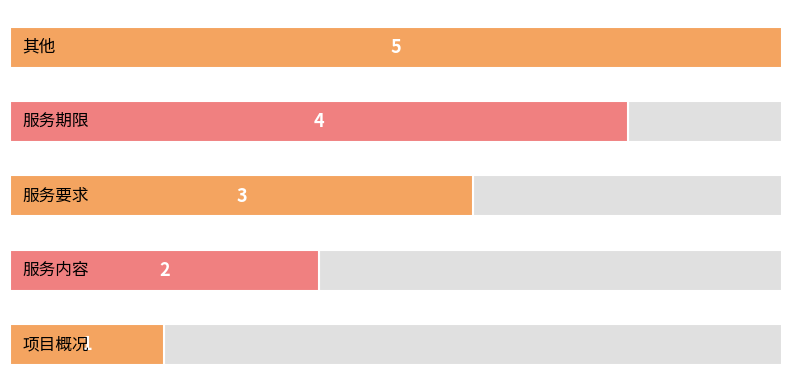

What is the value of the 2nd bar from the left?

2